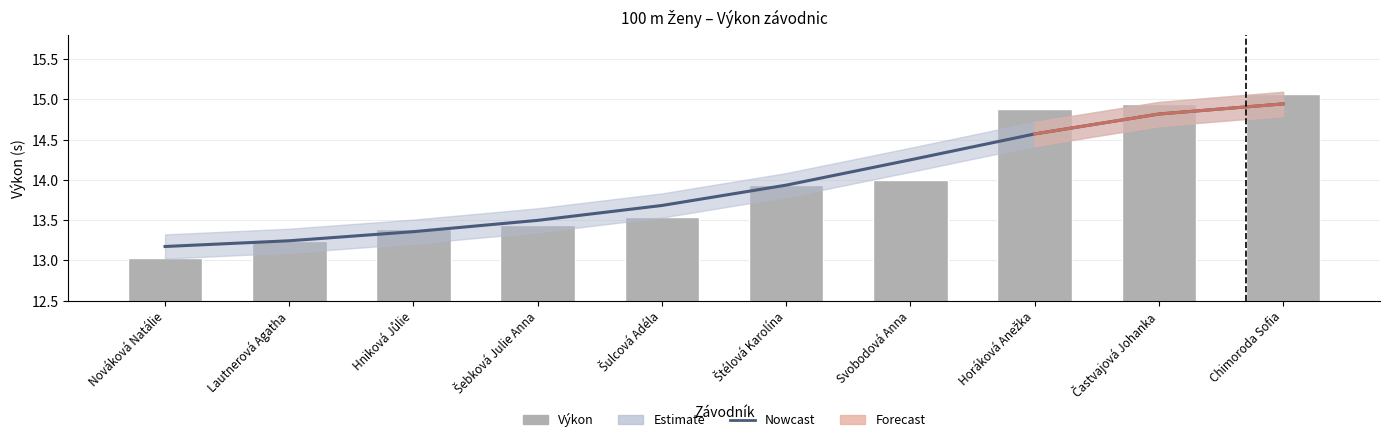

What position from the right is Svobodová Anna?

4